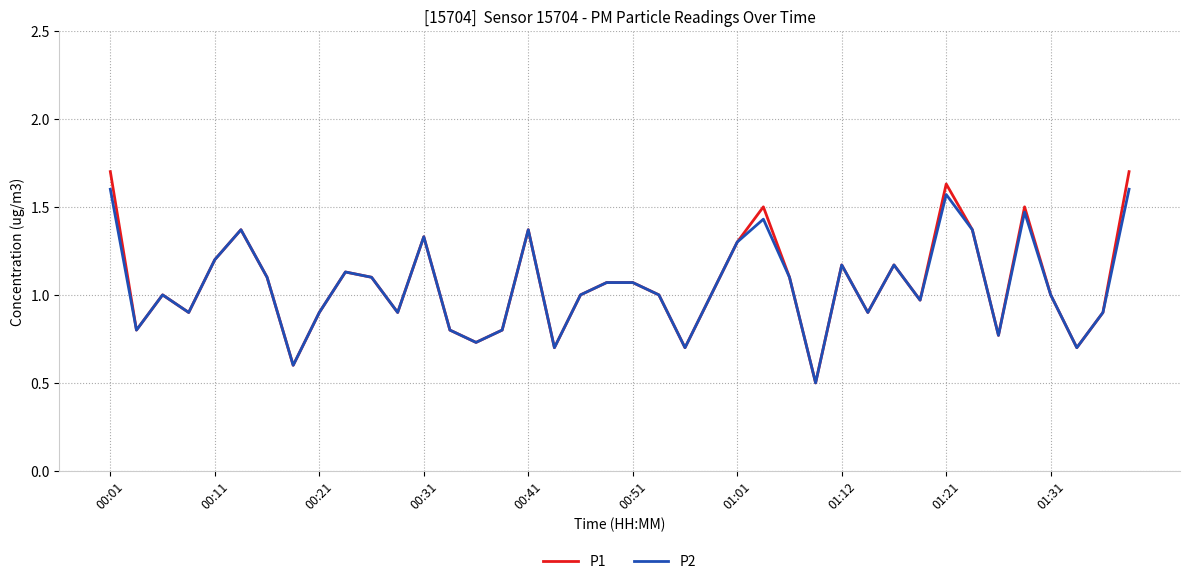

What is the minimum value shown in the chart?

0.5